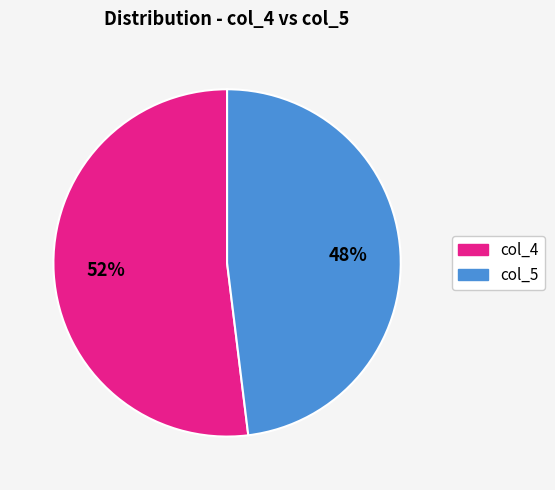

True or false: col_5 accounts for 61% of the total.

False